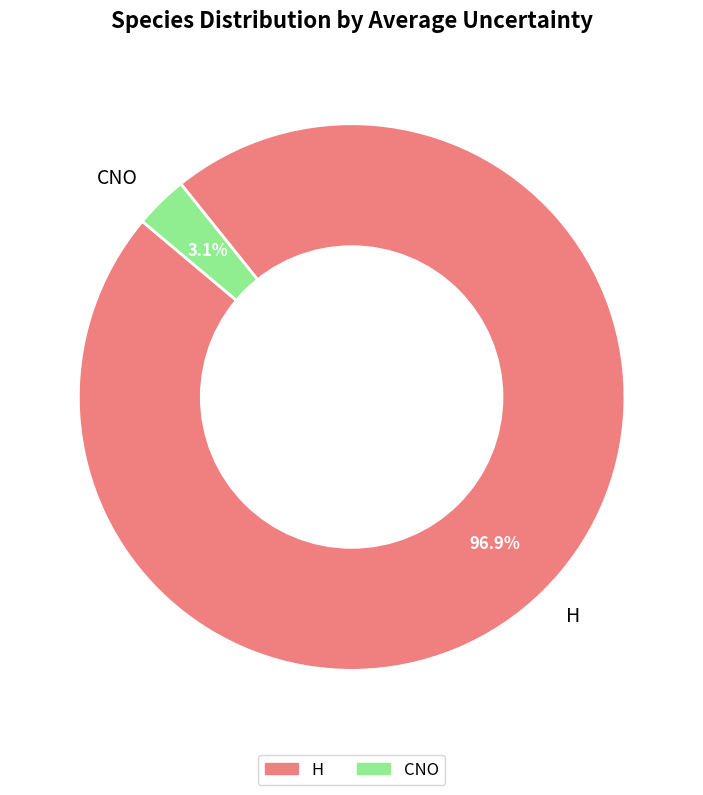

Count the number of slices in the pie.

2